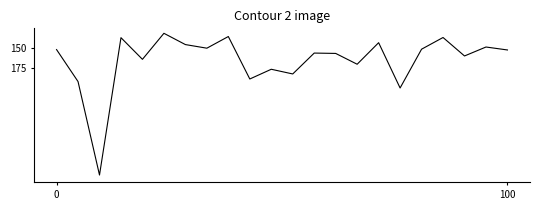

Does the chart display data point markers on the line(s)?

No